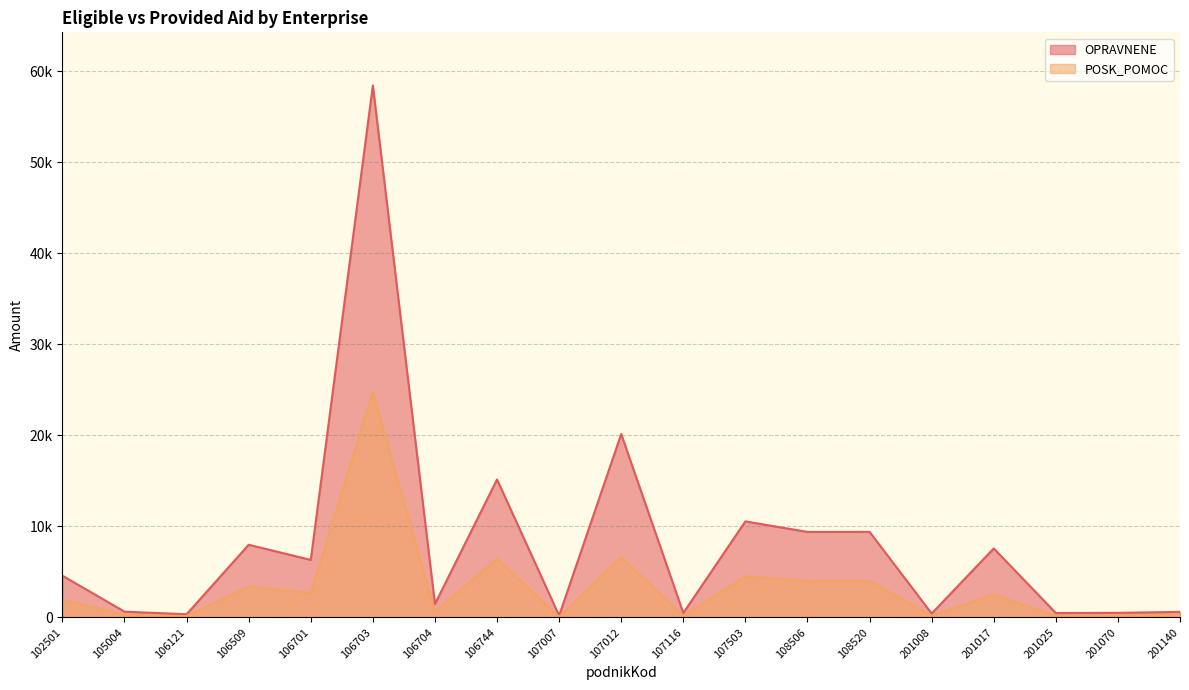

Reading left to right, list all the values displayed in this chart.

OPRAVNENE: 4581.6	632.2	345.6	7982.1	6315.5	58443.5	1474.0	15158.2	197.5	20147.4	483.4	10550.0	9393.1	9398.0	430.3	7577.3	478.3	504.4	603.9
POSK_POMOC: 1952.9	278.9	142.9	3395.3	2692.6	24773.1	607.7	6449.2	68.3	6632.2	195.7	4503.3	3995.4	4004.2	184.7	2518.5	164.9	217.3	258.1